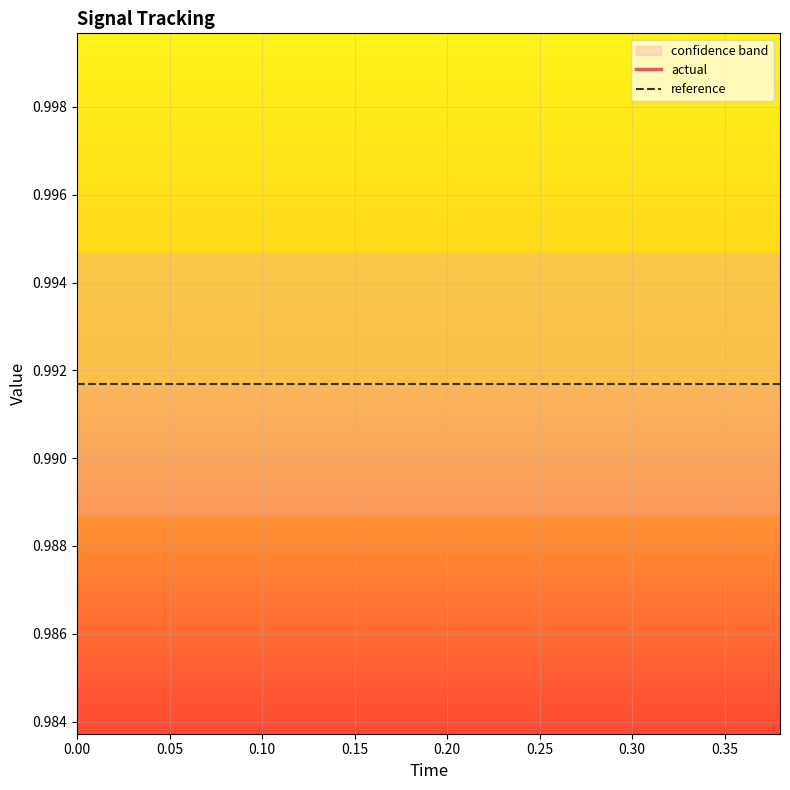

Which series has the largest range (max minus min)?

actual